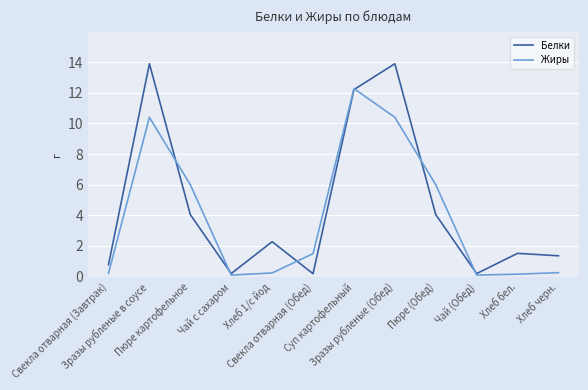

True or false: Жиры has a value of 1.5 at Свекла отварная (Обед).

True